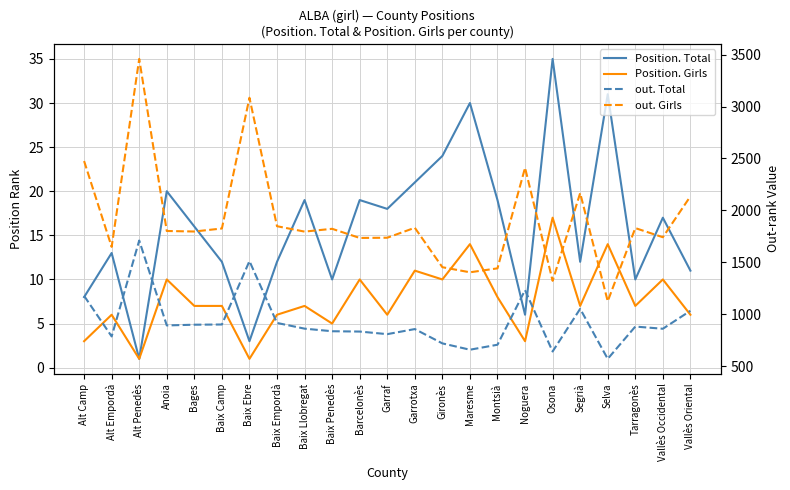

Does the chart display data point markers on the line(s)?

No